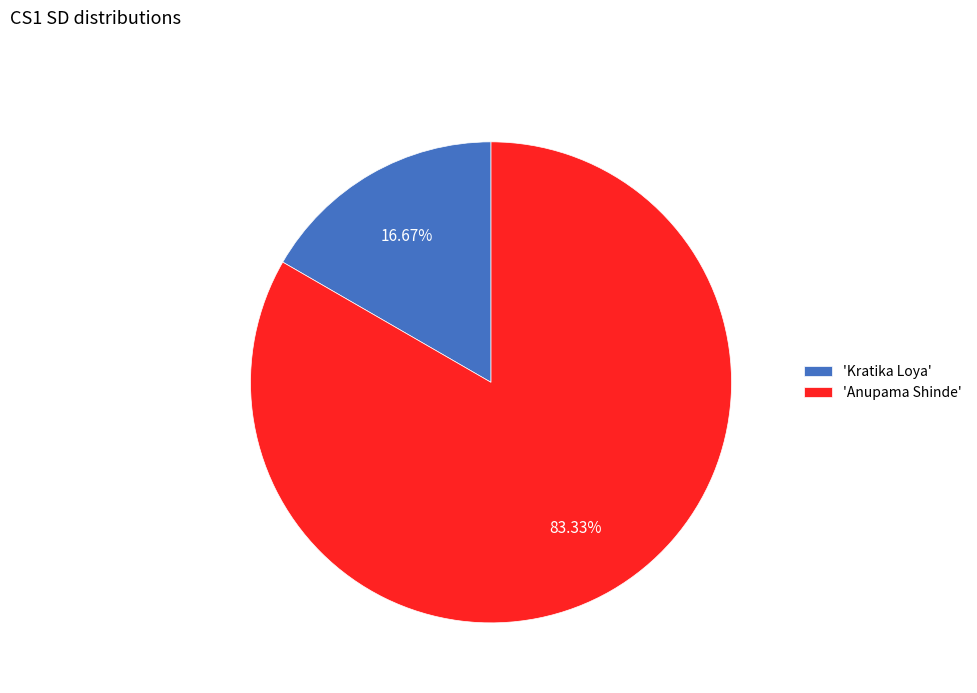

Which slice is the smallest?

'Kratika Loya'